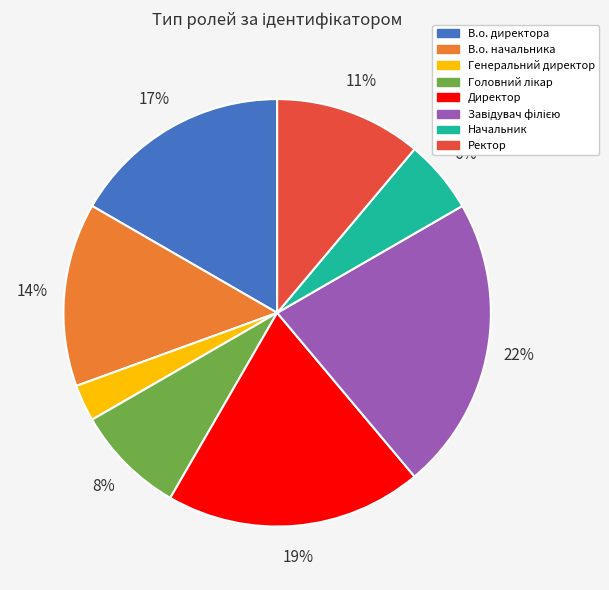

Combined, do В.о. начальника and Ректор account for over 50%?

No